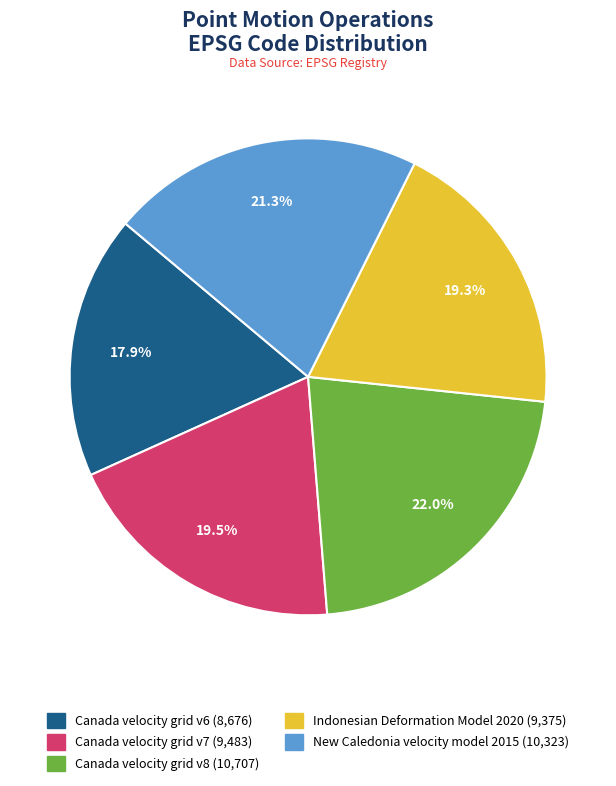

Between Canada velocity grid v7 and Canada velocity grid v8, which is larger?

Canada velocity grid v8